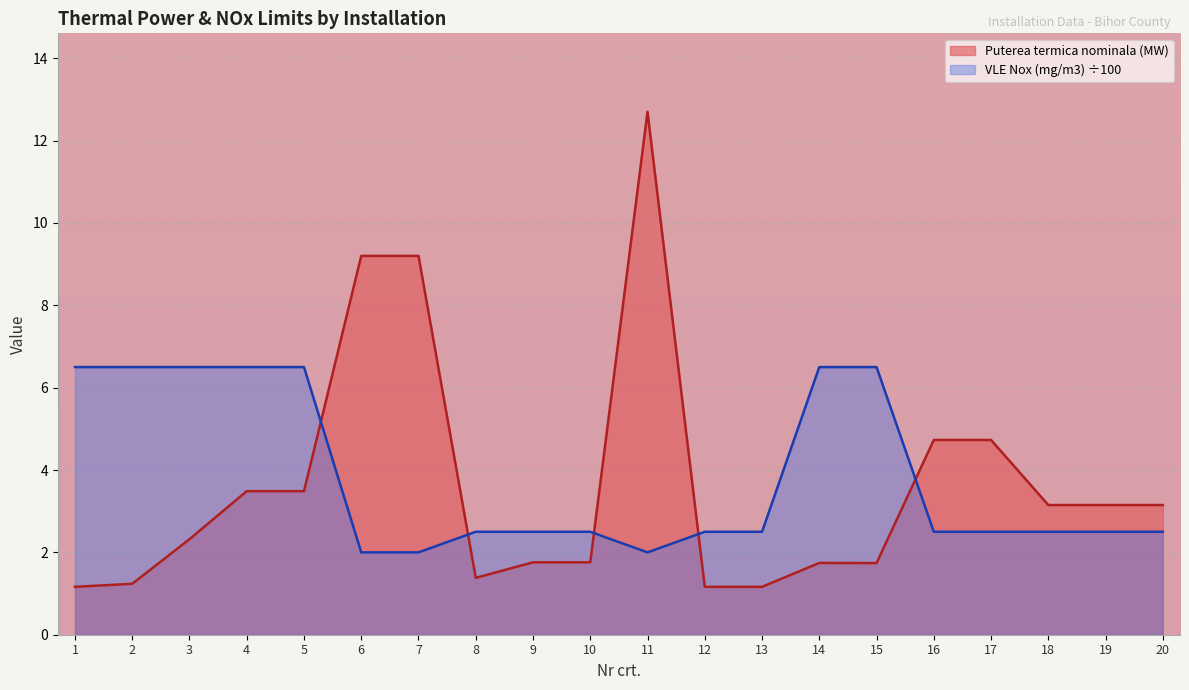

What is the difference between the VLE Nox (mg/m3) values at 16 and 14?

4.0